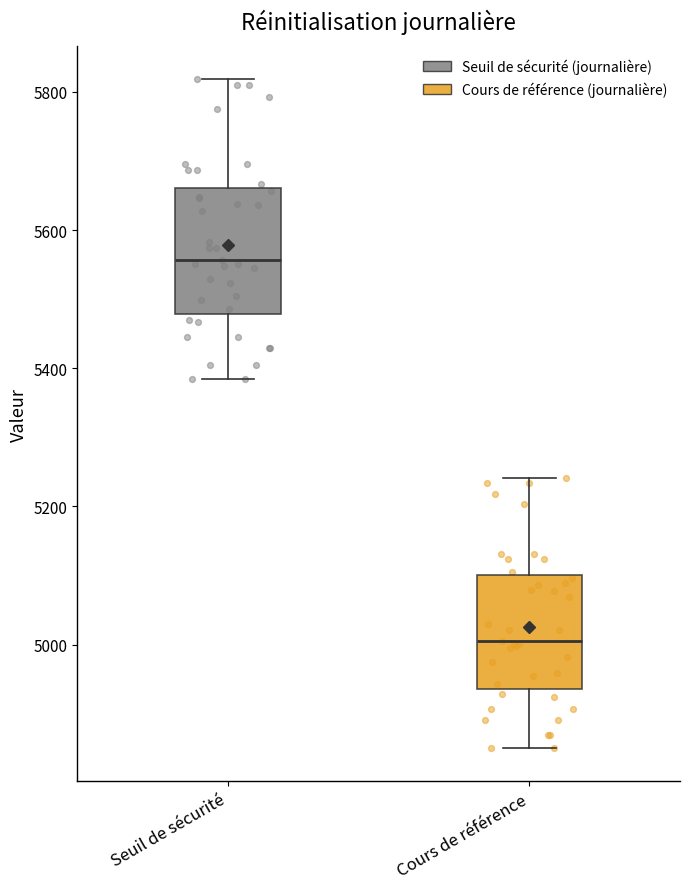

Reading left to right, transcribe this box plot: for each box, give where its median line is, the range the box spans, and where its two whiskers end, as read against the y-axis. The values are not printed on the chart, so give them approximately, as read against the axis.

Seuil de sécurité: median 5560, box 5480 to 5660, whiskers 5380 to 5820
Cours de référence: median 5000, box 4940 to 5100, whiskers 4860 to 5240